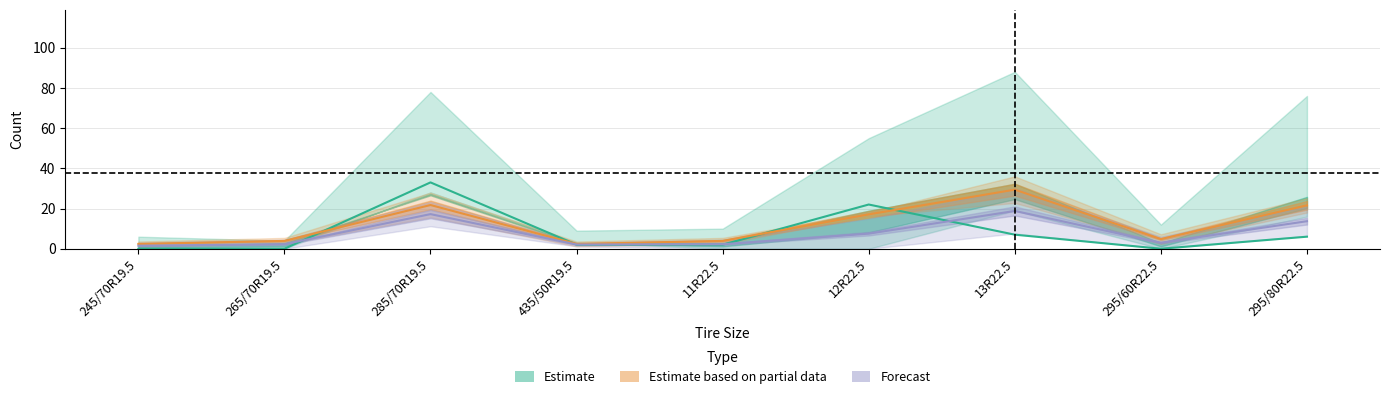

At which category does the chart reach its minimum across all series?

245/70R19.5